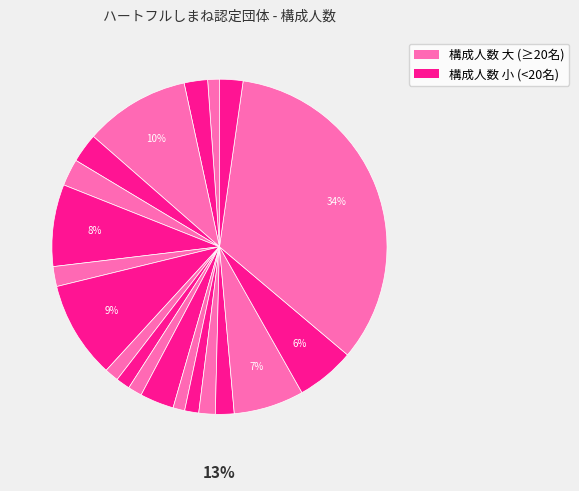

To the nearest percent, what portion does 重栖地区道路愛護グループ represent?

3%